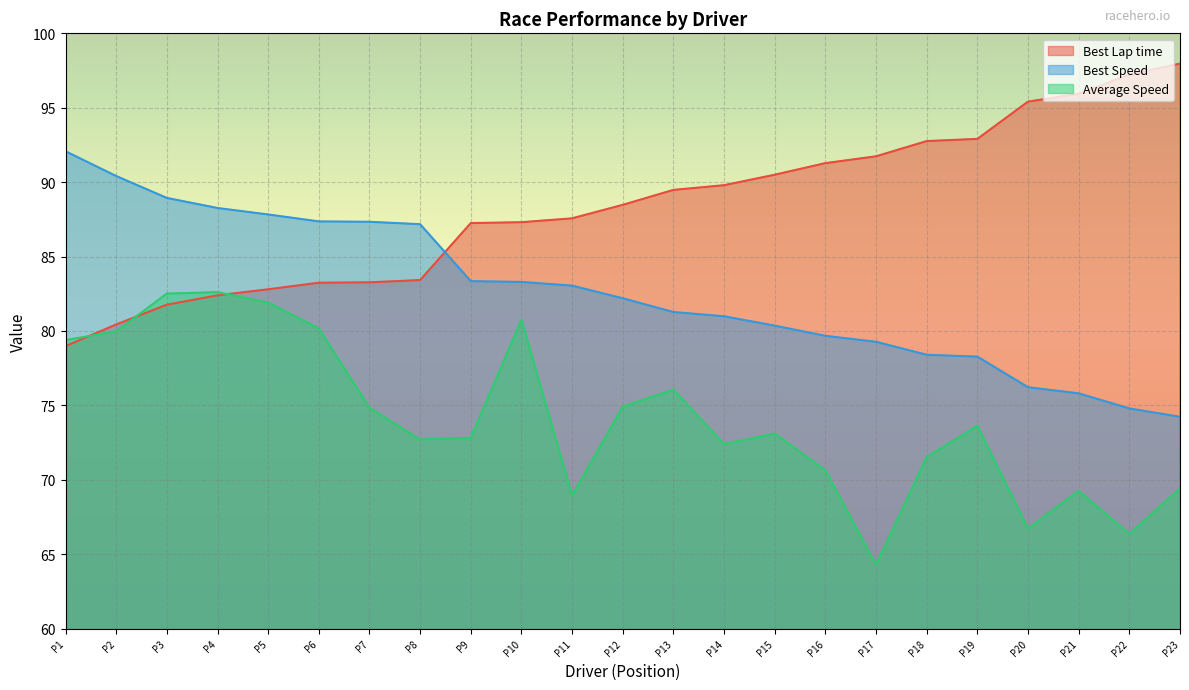

How many values in the Best Speed series exceed 82?

12